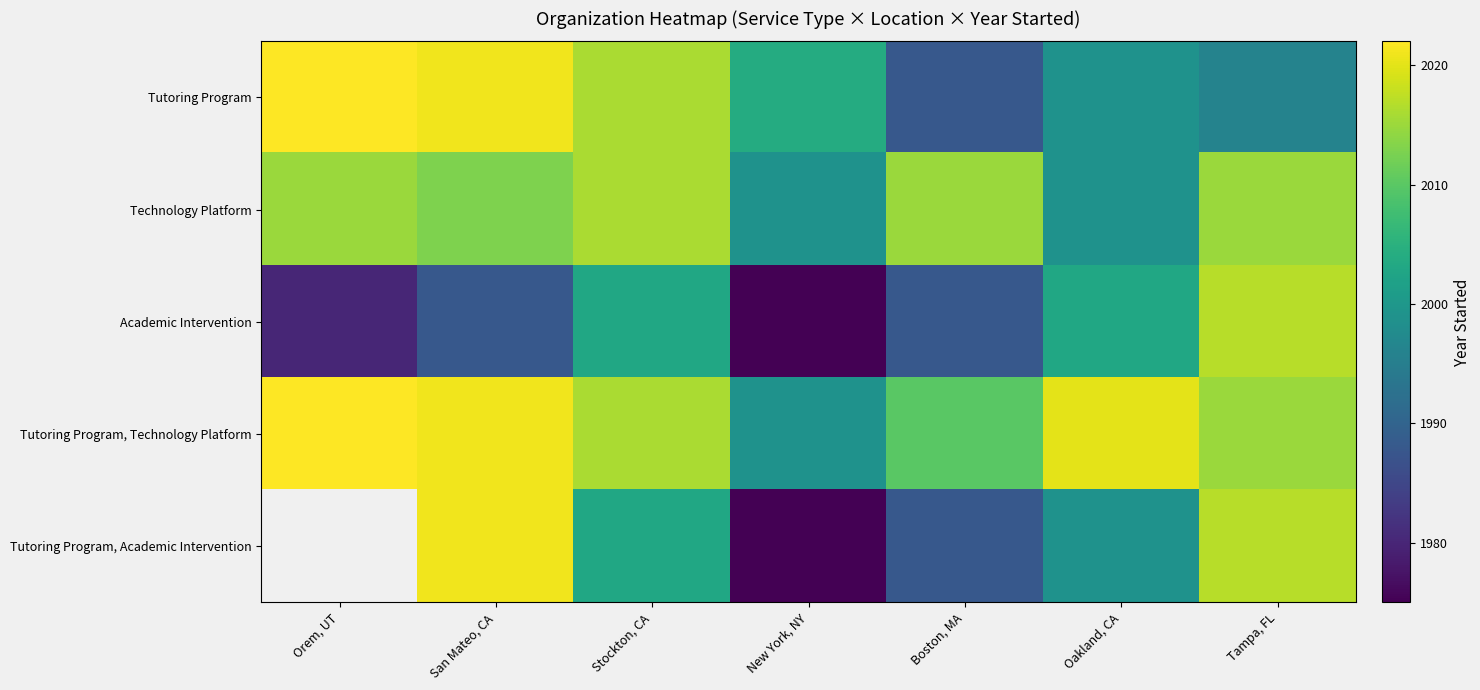

List the series in order of their peak value, highest first.

Tutoring Program, Tutoring Program, Technology Platform, Tutoring Program, Academic Intervention, Academic Intervention, Technology Platform